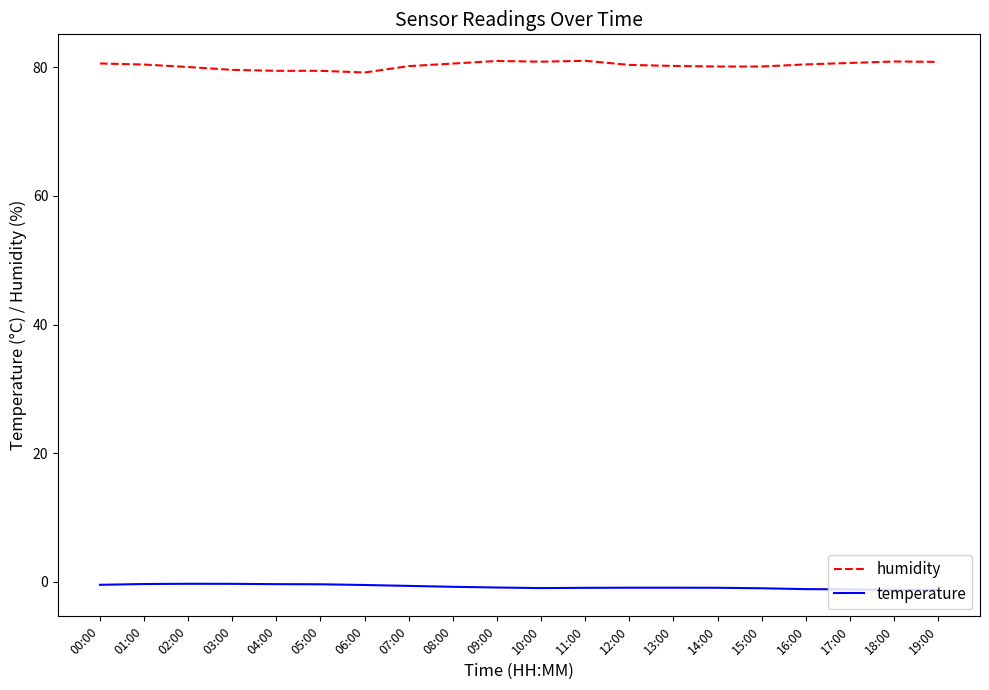

The humidity series shows 28.3 at 19:00. True or false?

False